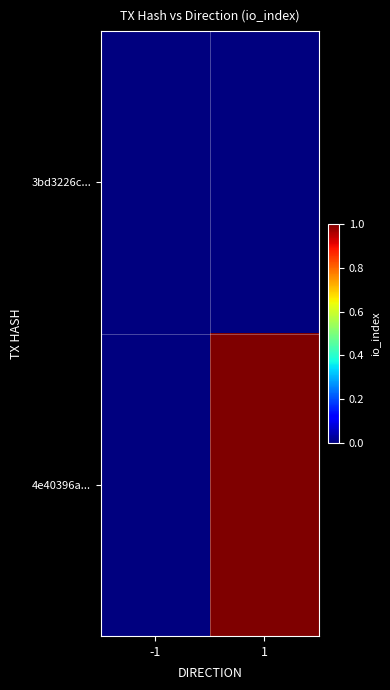

Between 1 and -1, which is larger?

1